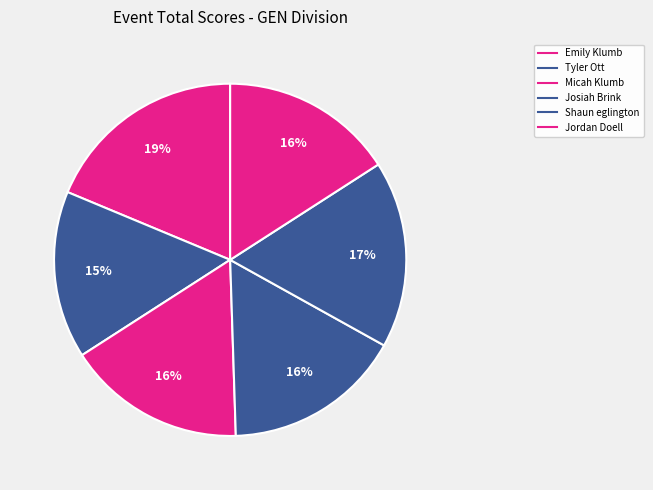

Is there any slice that represents more than half of the pie?

No